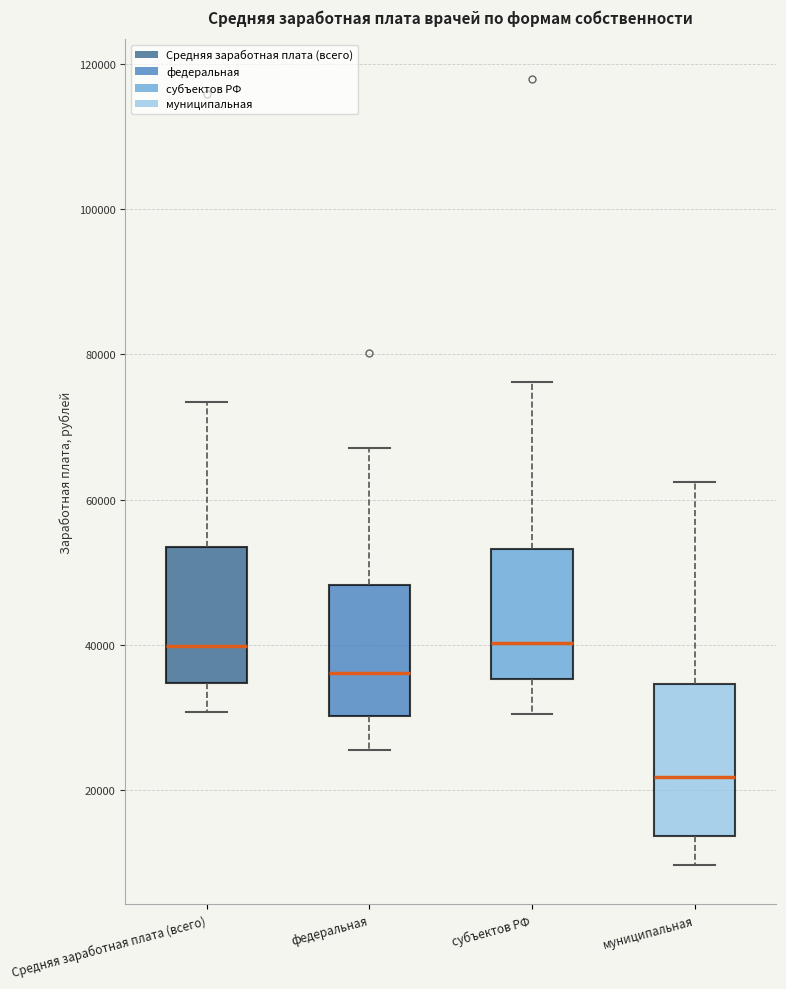

Reading left to right, read every box against the y-axis: the position of its median line, the range the box covers, and the ends of its whiskers. The values are not printed on the chart, so give them approximately, as read against the axis.

Средняя заработная плата (всего): median 40000, box 34000 to 54000, whiskers 30000 to 74000
федеральная: median 36000, box 30000 to 48000, whiskers 26000 to 68000
субъектов РФ: median 40000, box 36000 to 54000, whiskers 30000 to 76000
муниципальная: median 22000, box 14000 to 34000, whiskers 10000 to 62000